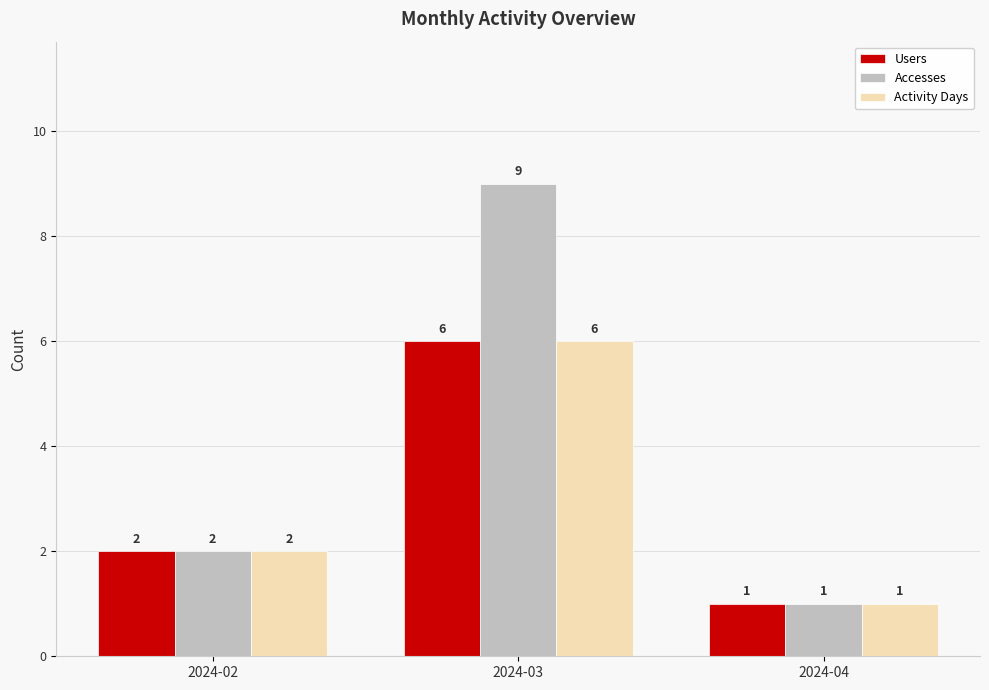

How many groups of bars are there?

3